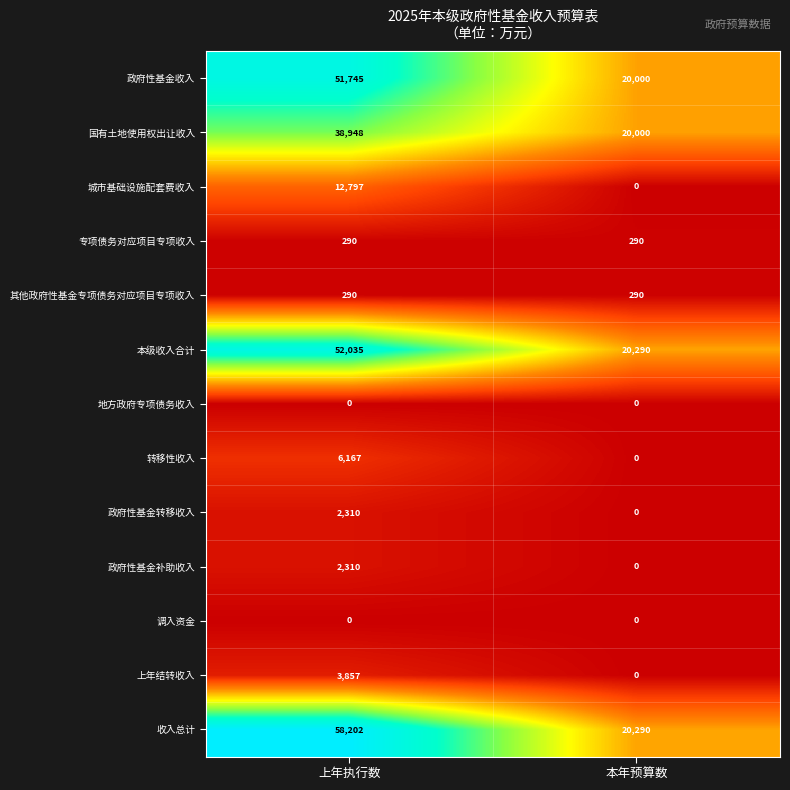

At which label is 转移性收入 closest to 3083?

本年预算数